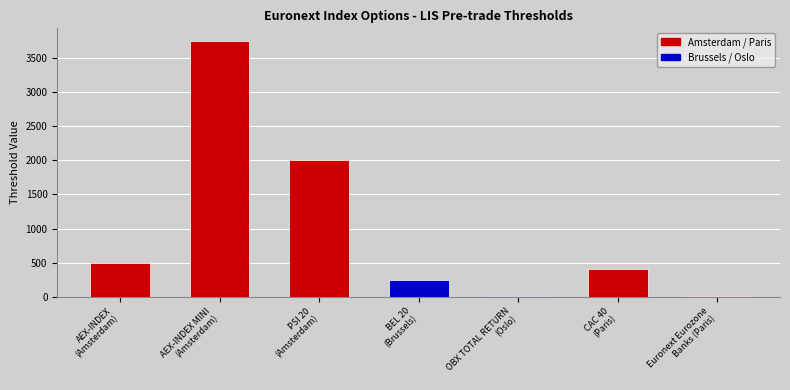

List the labels in order of value, largest first.

AEX-INDEX MINI
(Amsterdam), PSI 20
(Amsterdam), AEX-INDEX
(Amsterdam), CAC 40
(Paris), BEL 20
(Brussels), OBX TOTAL RETURN
(Oslo), Euronext Eurozone
Banks (Paris)